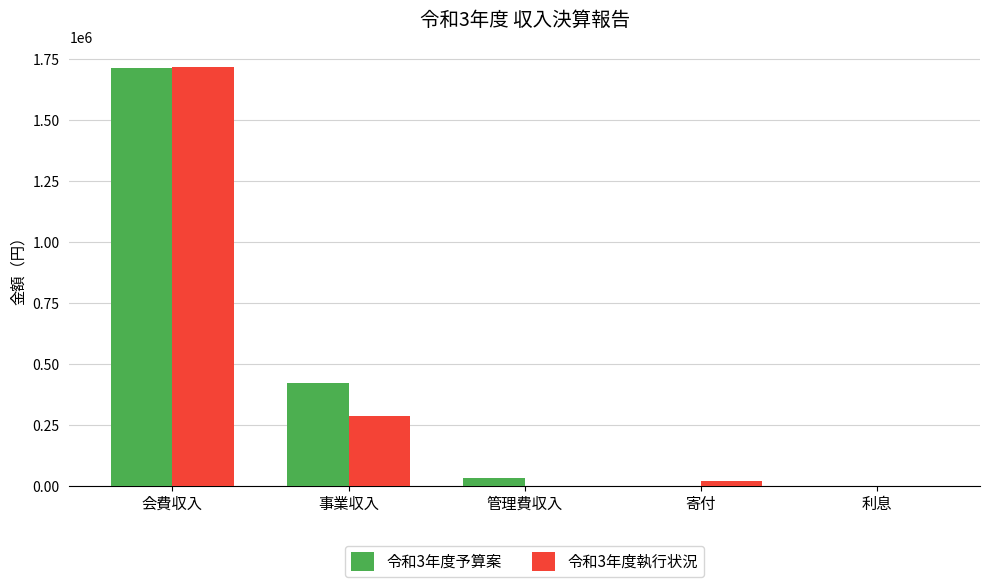

How many categories are shown in the chart?

5